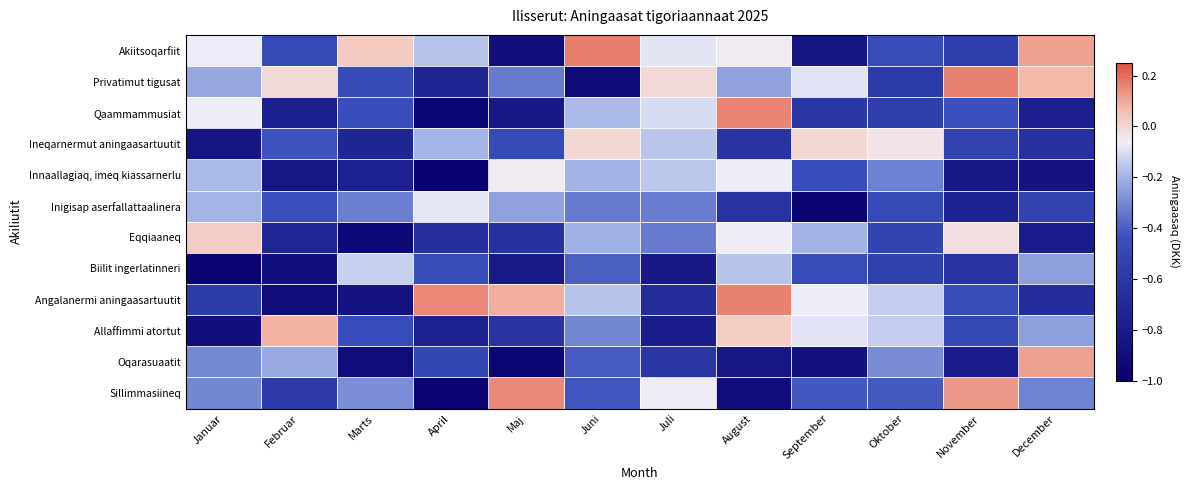

At which category is the sum across all series the highest?

August